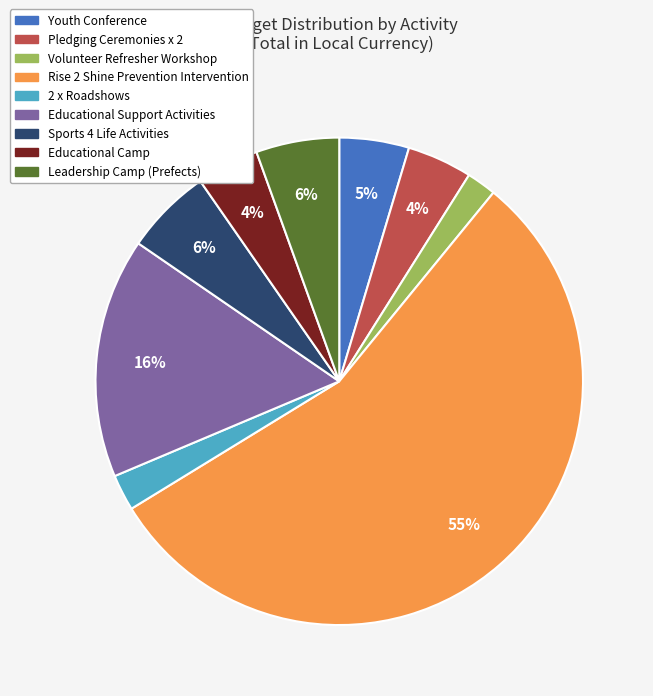

Do Leadership Camp (Prefects) and Rise 2 Shine Prevention Intervention together represent more than half of the pie?

Yes